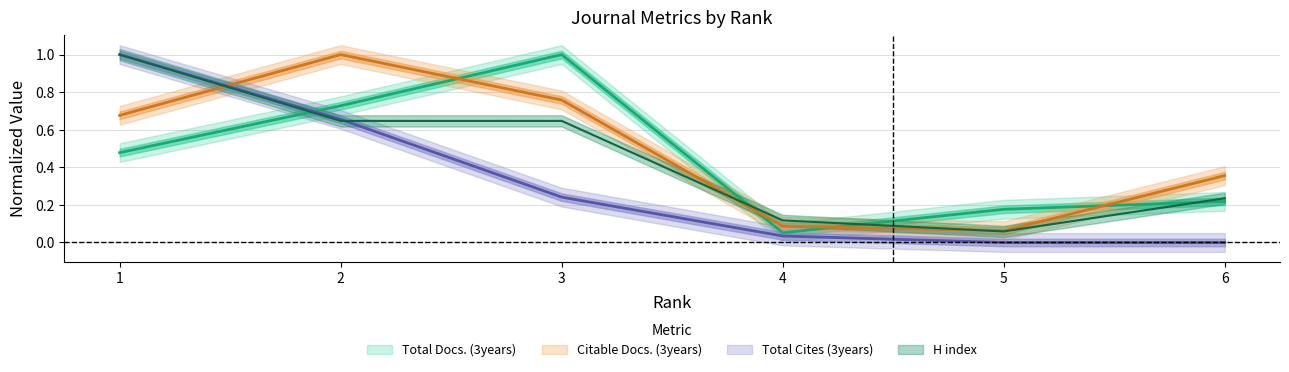

Reading right to left, extract all data points from this chart.

H index: 0.2	0.1	0.1	0.6	0.6	1.0
Total Docs. (3years): 0.2	0.2	0.1	1.0	0.7	0.5
Citable Docs. (3years): 0.4	0.1	0.1	0.8	1.0	0.7
Total Cites (3years): 0.0	0.0	0.0	0.2	0.7	1.0